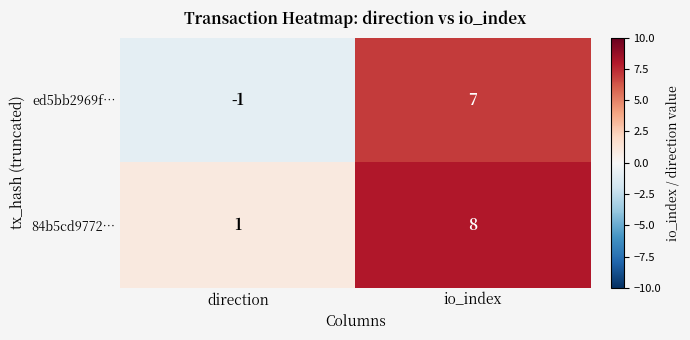

At which category is the sum across all series the highest?

io_index